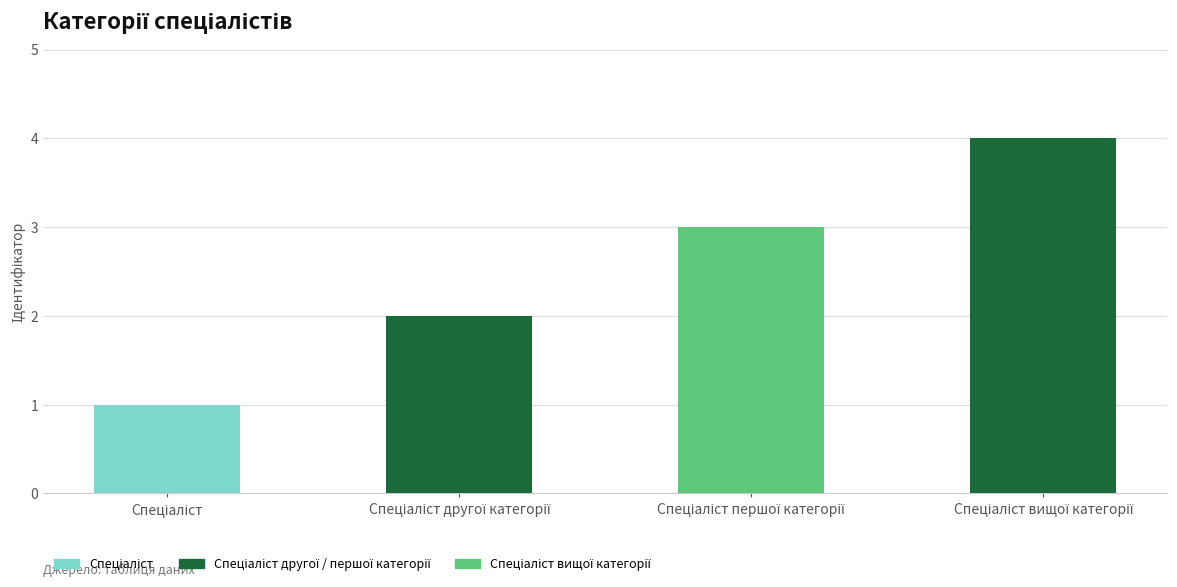

What is the sum of all values?

10